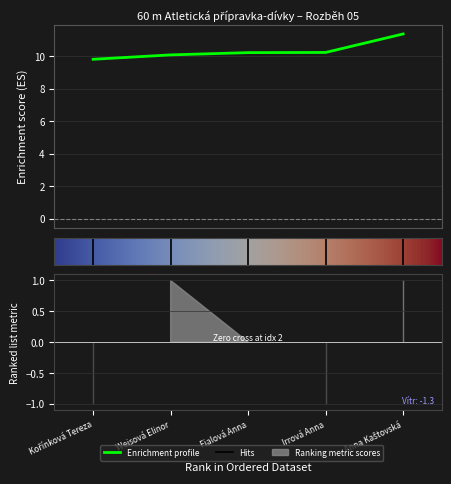

True or false: Vítr and Výkon intersect in this chart.

False